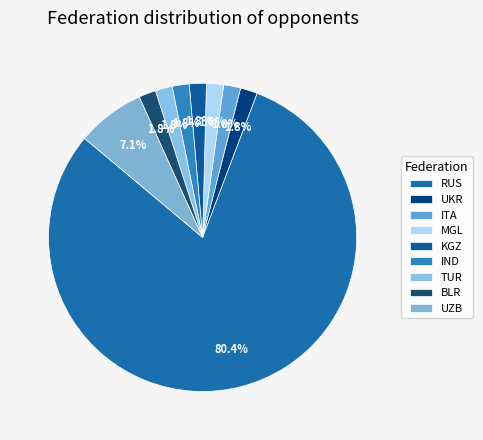

Rank the categories by value from lowest to highest.

UKR, ITA, MGL, KGZ, IND, TUR, BLR, UZB, RUS